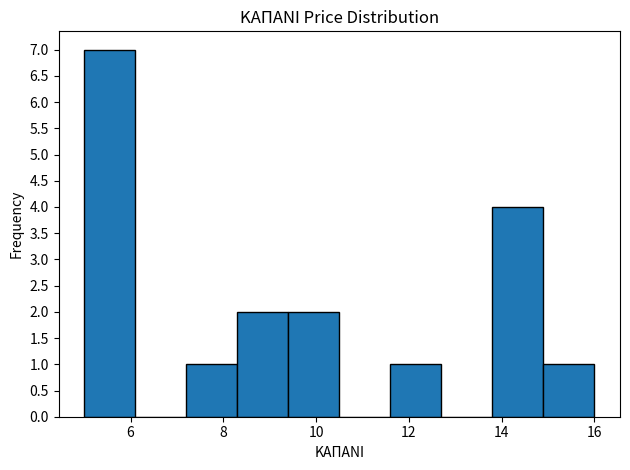

Which range on the x-axis has the tallest bar?

5.0 to 6.1